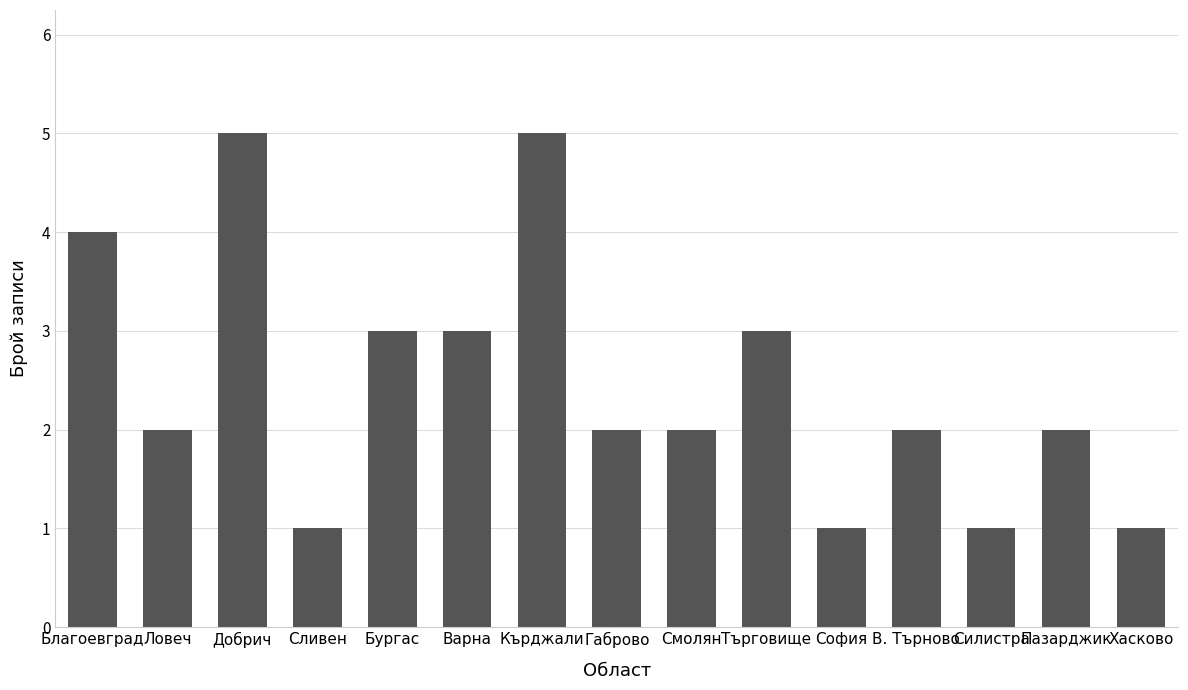

Approximately how many times larger is the value at Кърджали compared to Сливен?

5.0